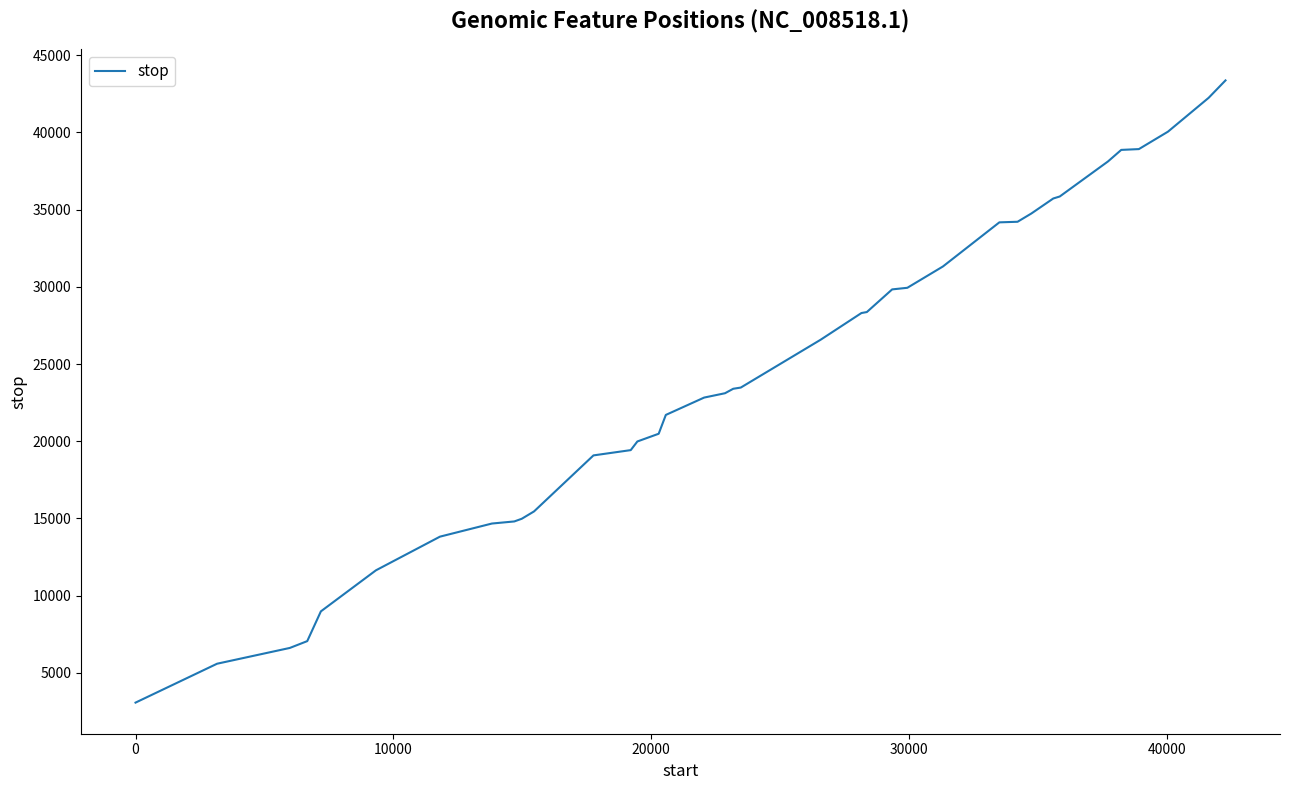

What is the difference between the maximum and minimum values?

40286